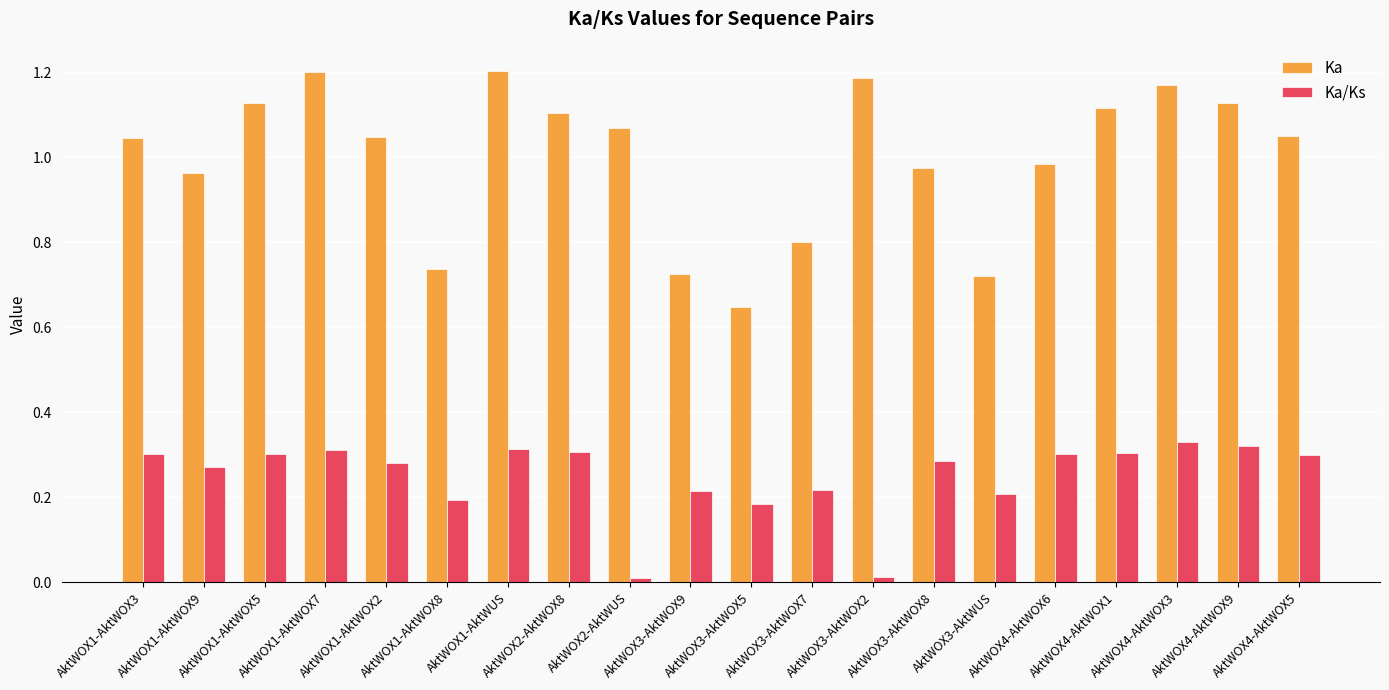

Rank the series by their average value, from highest to lowest.

Ka, Ka/Ks